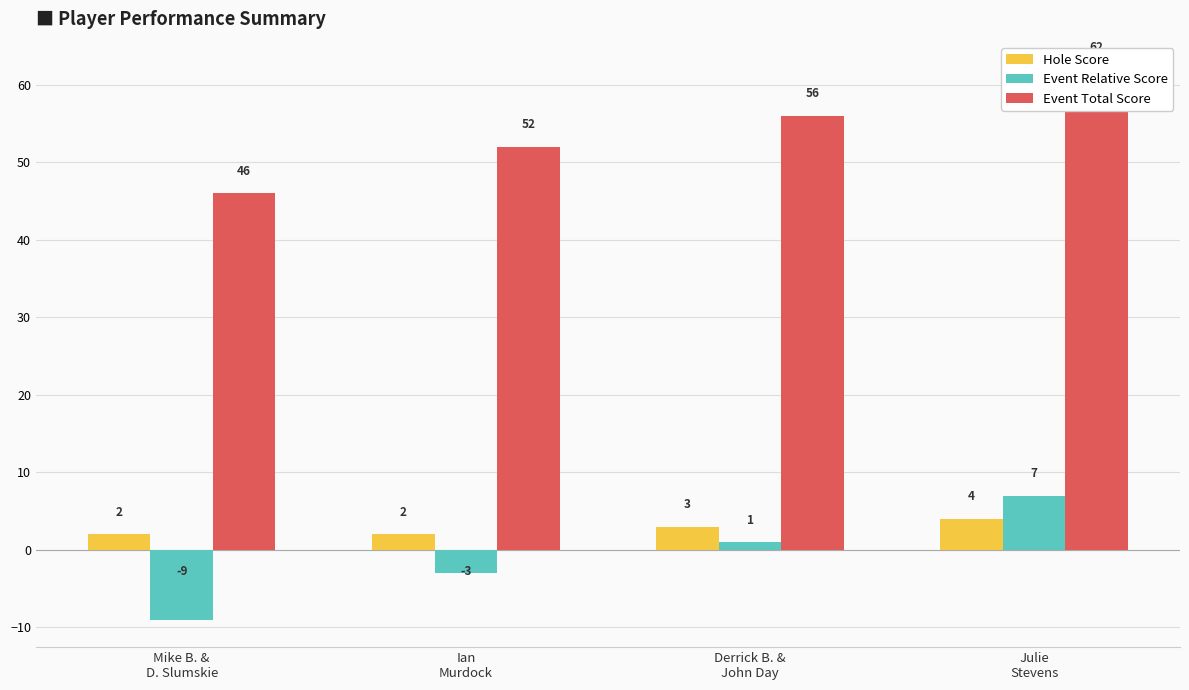

What is the average value of the Event Total Score series?

54